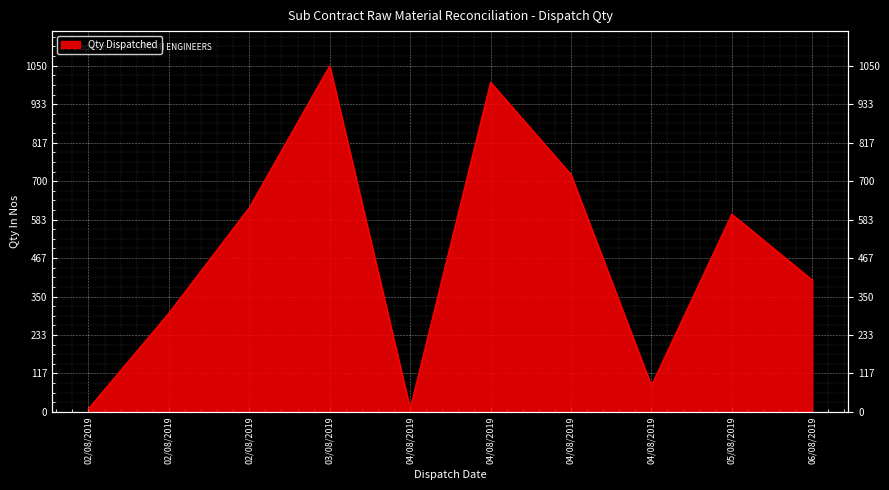

Where does the data first go above 600?

02/08/2019